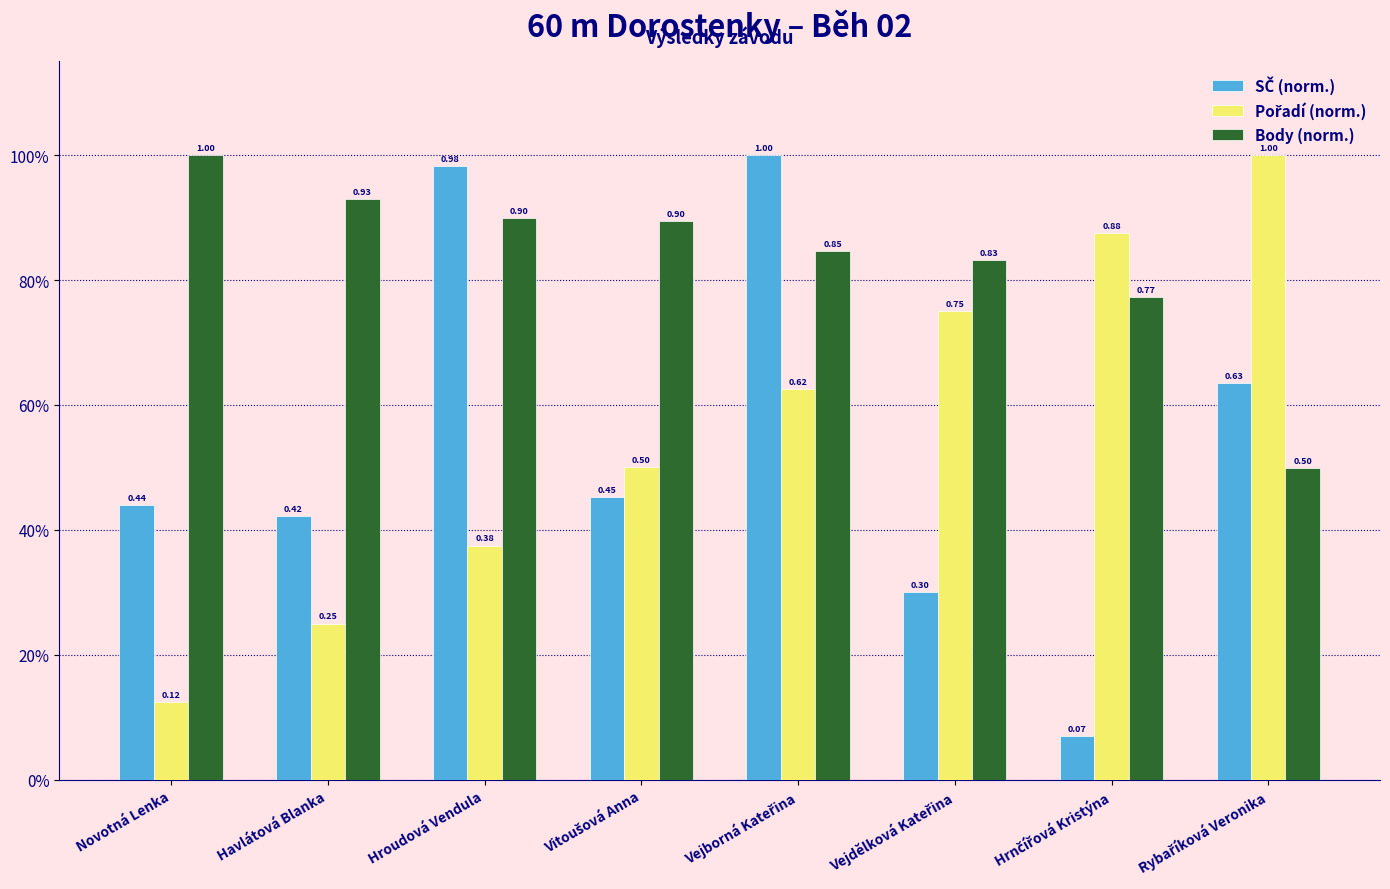

What is the label of the 2nd bar from the right?

Hrnčířová Kristýna